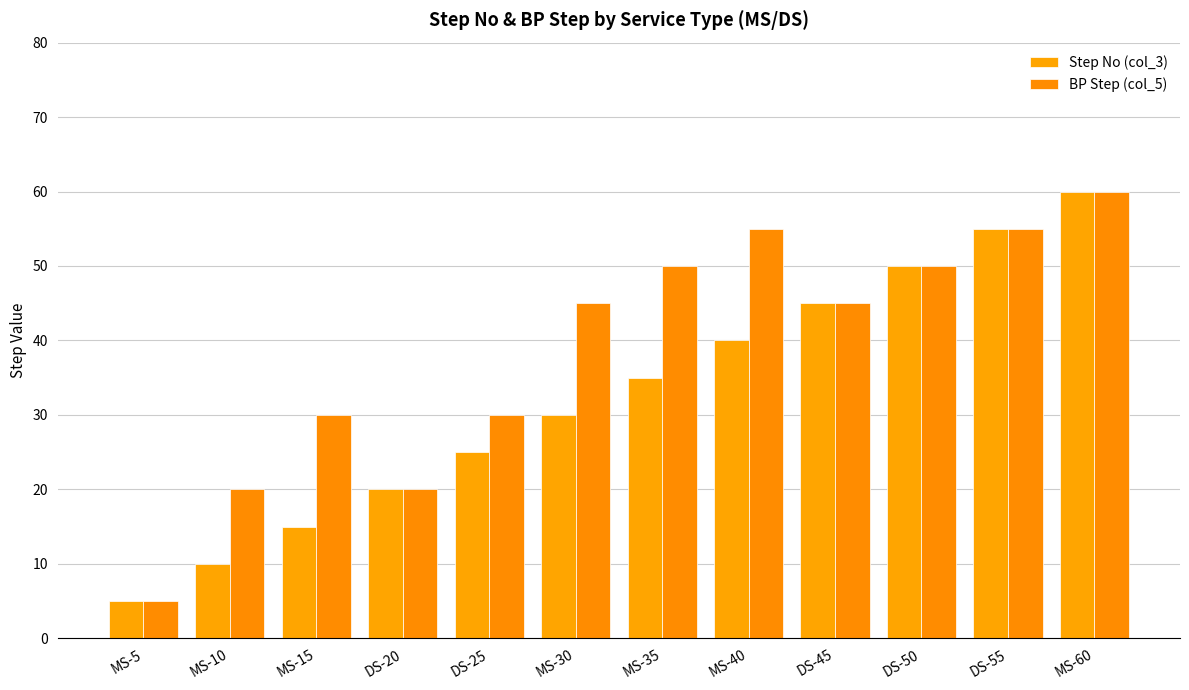

Reading left to right, transcribe all the data shown in this chart.

Step No (col_3): MS-5=5	MS-10=10	MS-15=15	DS-20=20	DS-25=25	MS-30=30	MS-35=35	MS-40=40	DS-45=45	DS-50=50	DS-55=55	MS-60=60
BP Step (col_5): MS-5=5	MS-10=20	MS-15=30	DS-20=20	DS-25=30	MS-30=45	MS-35=50	MS-40=55	DS-45=45	DS-50=50	DS-55=55	MS-60=60